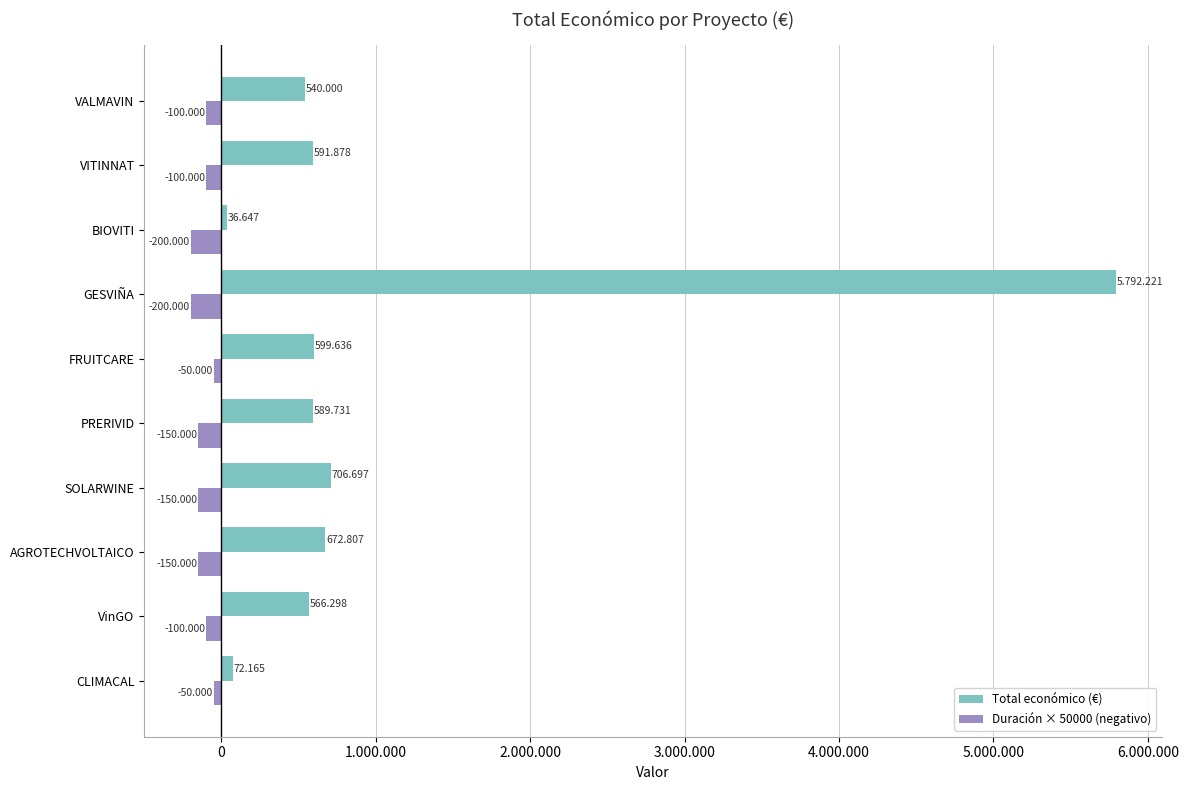

What is the minimum value shown in the chart?

-200000